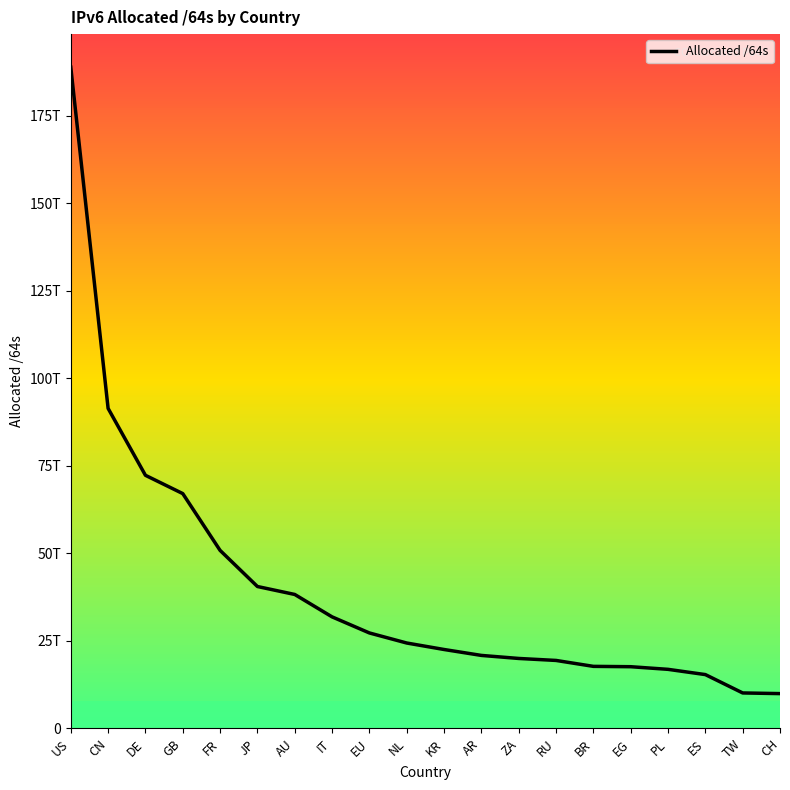

What is the change in value from DE to RU?

-52883944308736